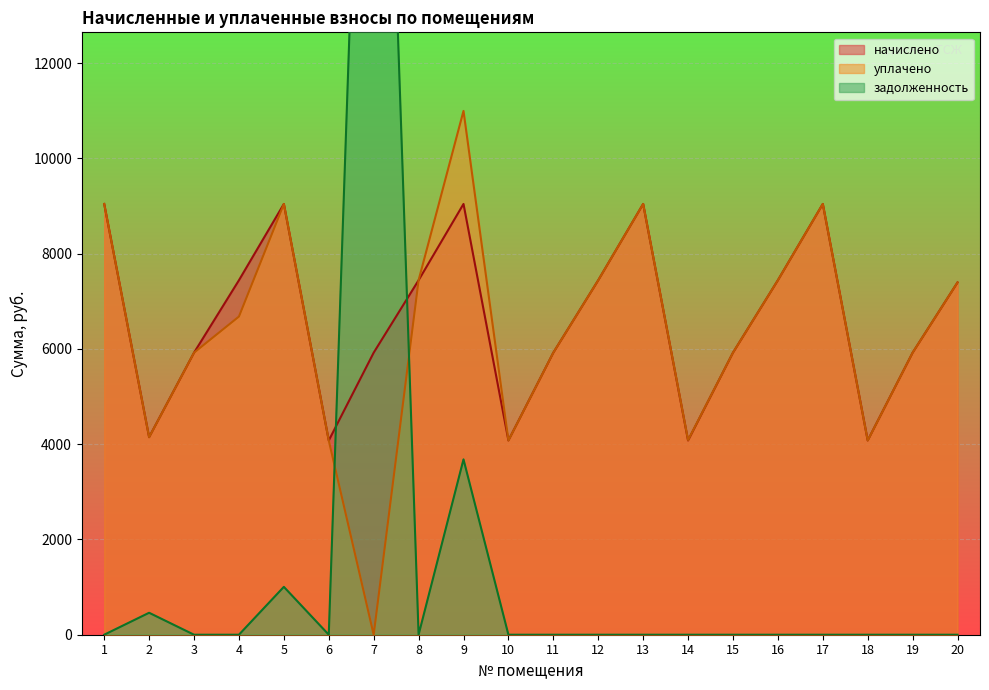

Which series has the widest spread of values?

задолженность